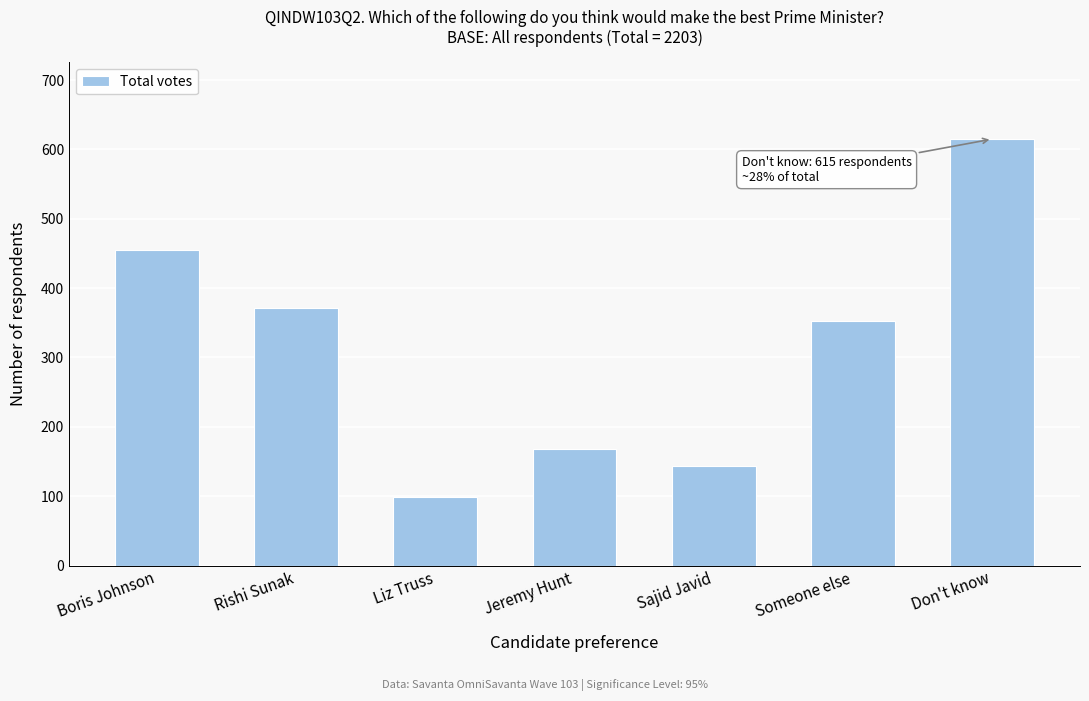

Reading left to right, transcribe all the data shown in this chart.

455	371	99	168	143	353	615